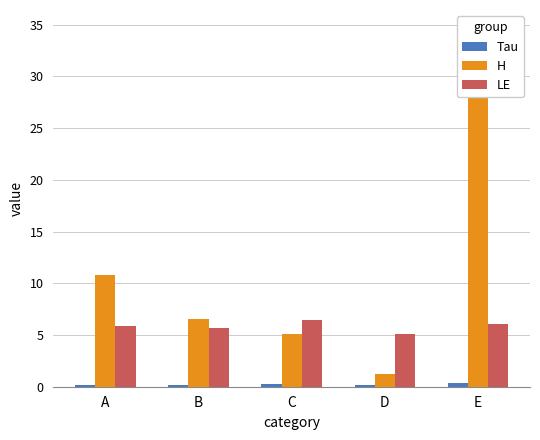

What are all the series names shown in the legend?

Tau, H, LE